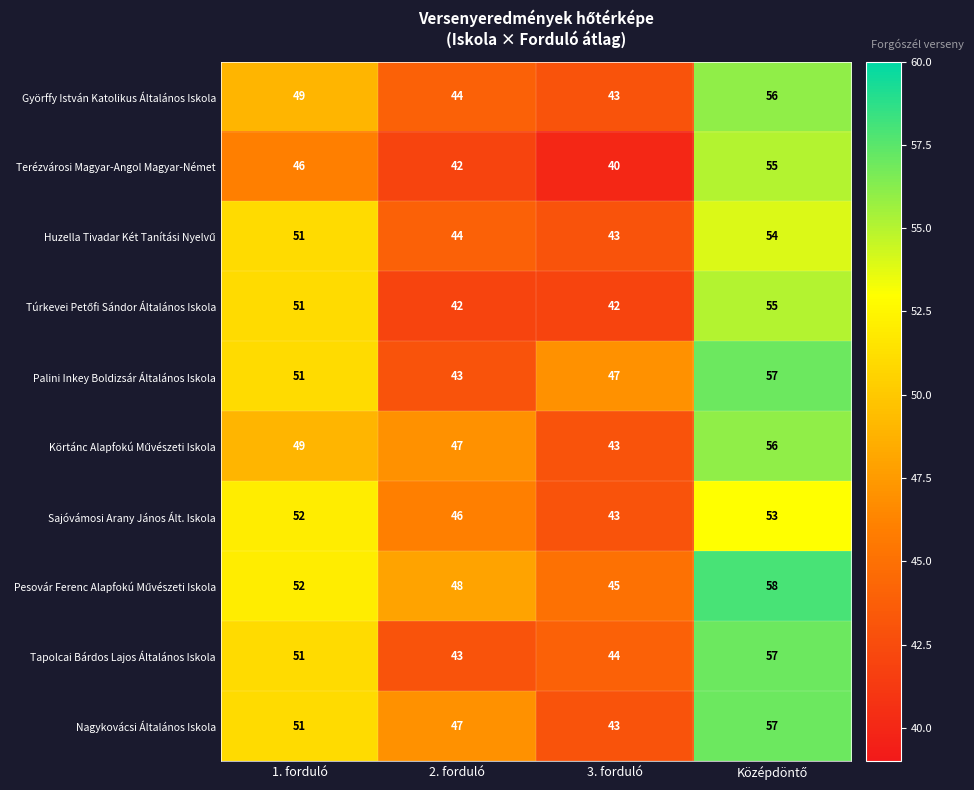

How many Sajóvámosi Arany János Ált. Iskola values are between 46 and 53?

3